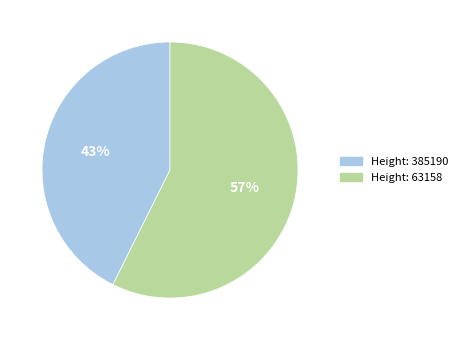

How many slices are in this pie chart?

2